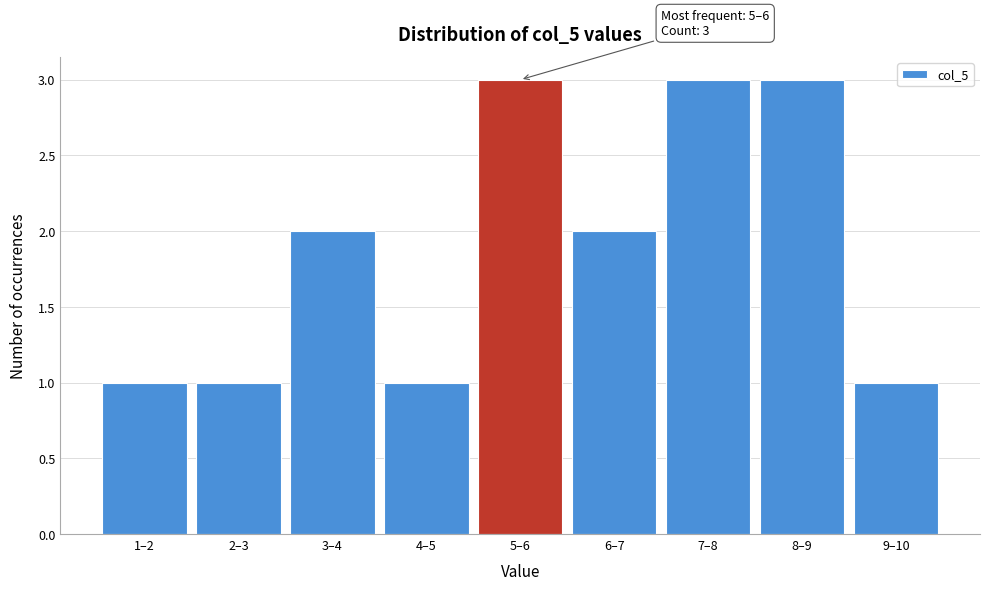

Reading left to right, what are all the values shown in this chart?

1	1	2	1	3	2	3	3	1